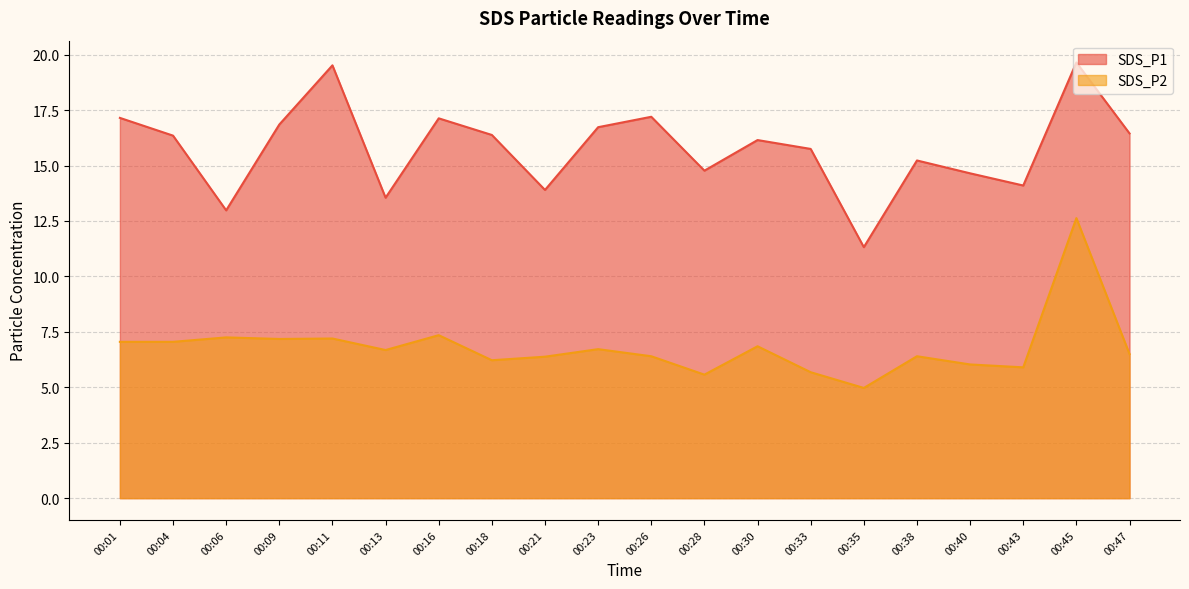

Which has a higher value, 00:33 or 00:30?

00:30